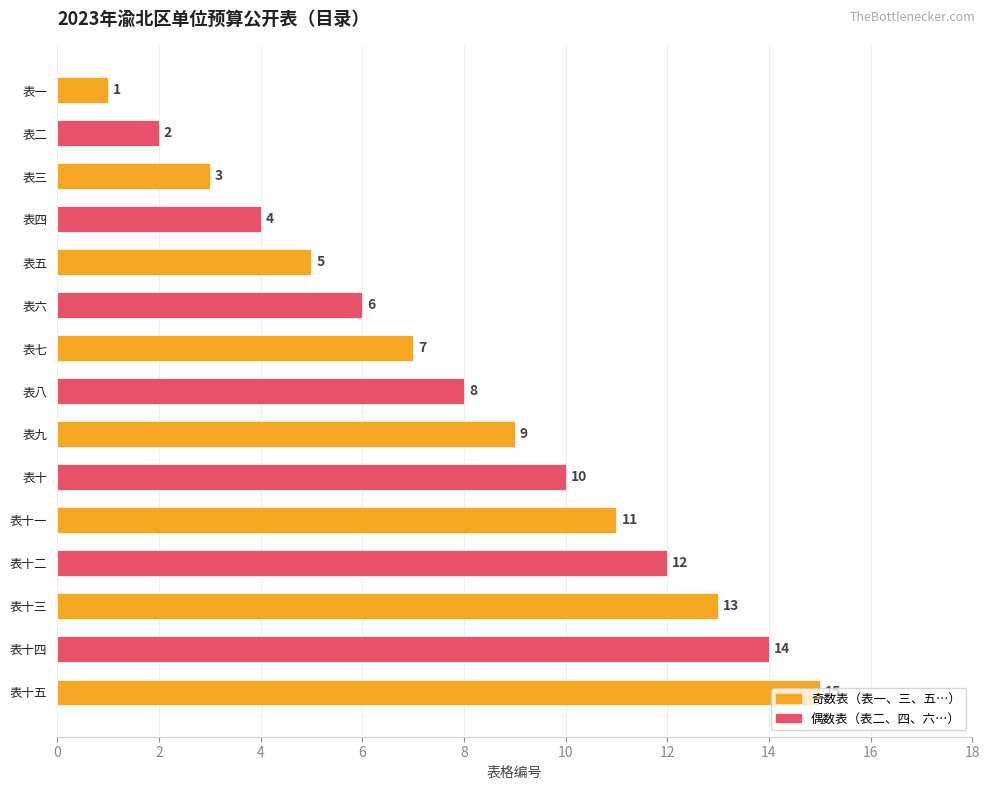

Which label corresponds to the largest value in the chart?

表十五